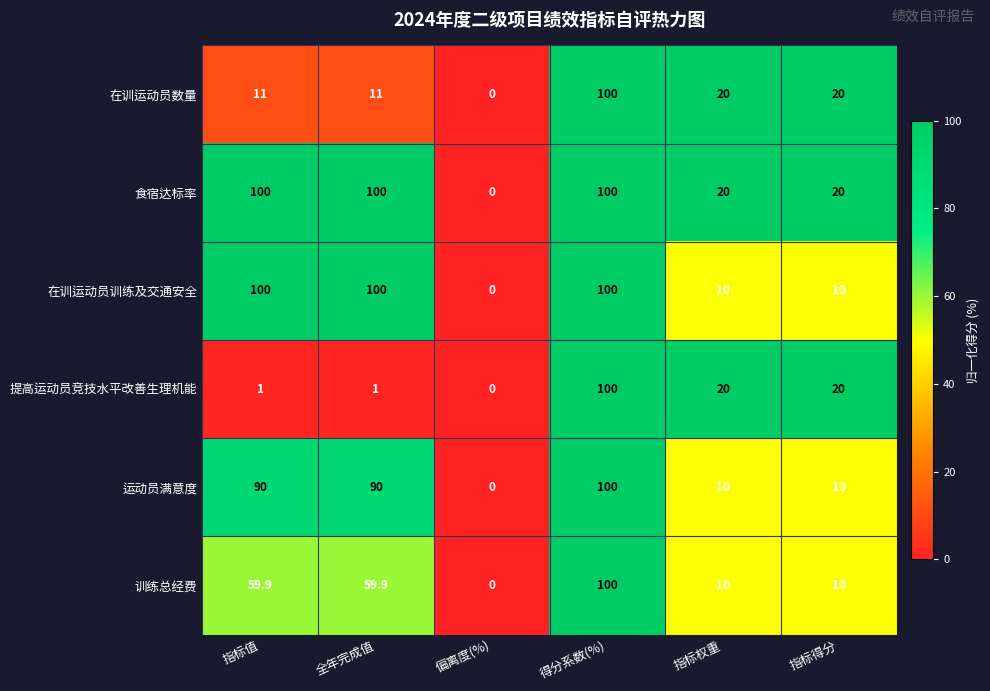

How many positive values does the 提高运动员竞技水平改善生理机能 series have?

5